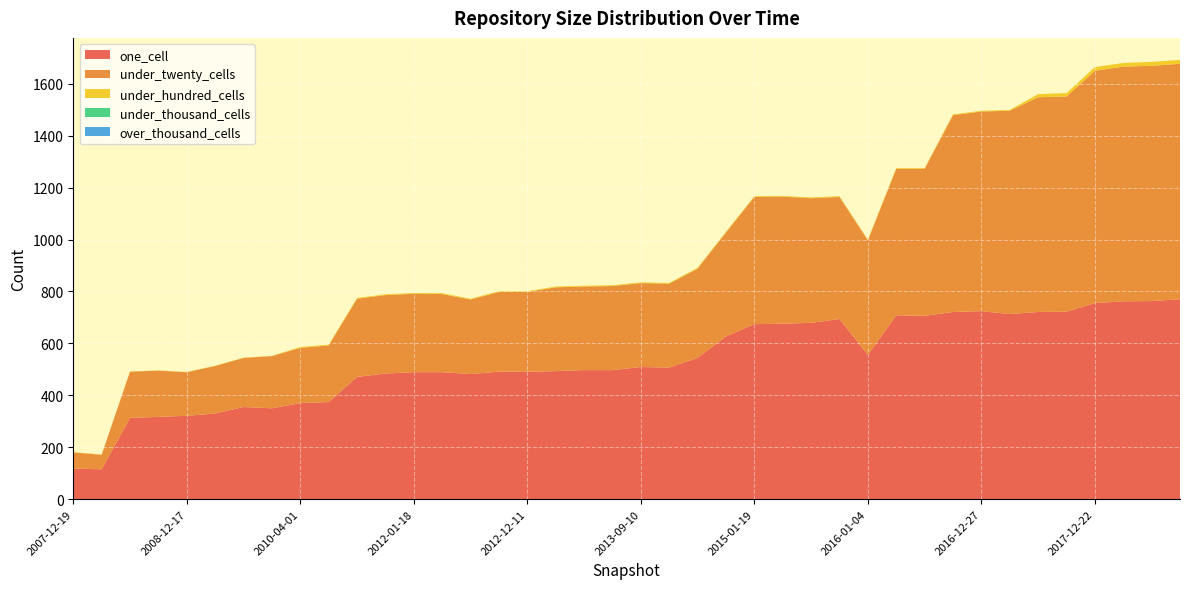

Reading right to left, extract all data points from this chart.

one_cell: 2018-09-28=770	2018-07-11=763	2018-04-09=762	2017-12-22=755	2017-10-12=722	2017-07-24=721	2017-04-12=713	2016-12-27=724	2016-10-07=721	2016-07-04=706	2016-04-05=708	2016-01-04=556	2015-10-01=694	2015-07-03=679	2015-04-09=676	2015-01-19=674	2014-09-08=627	2014-03-28=544	2013-12-20=507	2013-09-10=509	2013-07-09=497	2013-05-21=497	2013-02-20=493	2012-12-11=491	2012-10-31=491	2012-07-13=482	2012-03-26=489	2012-01-18=489	2011-06-10=484	2011-02-21=471	2010-07-26=374	2010-04-01=370	2009-09-25=350	2009-06-17=355	2009-04-06=330	2008-12-17=321	2008-10-10=317	2008-06-27=313	2008-04-01=115	2007-12-19=118
under_twenty_cells: 2018-09-28=907	2018-07-11=906	2018-04-09=904	2017-12-22=895	2017-10-12=829	2017-07-24=827	2017-04-12=783	2016-12-27=769	2016-10-07=758	2016-07-04=566	2016-04-05=564	2016-01-04=441	2015-10-01=470	2015-07-03=480	2015-04-09=489	2015-01-19=490	2014-09-08=400	2014-03-28=344	2013-12-20=323	2013-09-10=323	2013-07-09=324	2013-05-21=322	2013-02-20=323	2012-12-11=307	2012-10-31=307	2012-07-13=287	2012-03-26=301	2012-01-18=302	2011-06-10=302	2011-02-21=301	2010-07-26=218	2010-04-01=213	2009-09-25=201	2009-06-17=189	2009-04-06=183	2008-12-17=168	2008-10-10=178	2008-06-27=178	2008-04-01=56	2007-12-19=62
under_hundred_cells: 2018-09-28=15	2018-07-11=15	2018-04-09=14	2017-12-22=14	2017-10-12=13	2017-07-24=12	2017-04-12=3	2016-12-27=3	2016-10-07=3	2016-07-04=3	2016-04-05=3	2016-01-04=3	2015-10-01=3	2015-07-03=3	2015-04-09=3	2015-01-19=3	2014-09-08=3	2014-03-28=3	2013-12-20=3	2013-09-10=3	2013-07-09=3	2013-05-21=3	2013-02-20=3	2012-12-11=3	2012-10-31=3	2012-07-13=3	2012-03-26=3	2012-01-18=3	2011-06-10=3	2011-02-21=3	2010-07-26=3	2010-04-01=3	2009-09-25=1	2009-06-17=1	2009-04-06=1	2008-12-17=1	2008-10-10=1	2008-06-27=1	2008-04-01=1	2007-12-19=1
under_thousand_cells: 2018-09-28=0	2018-07-11=0	2018-04-09=0	2017-12-22=0	2017-10-12=0	2017-07-24=0	2017-04-12=0	2016-12-27=0	2016-10-07=0	2016-07-04=0	2016-04-05=0	2016-01-04=0	2015-10-01=0	2015-07-03=0	2015-04-09=0	2015-01-19=0	2014-09-08=0	2014-03-28=0	2013-12-20=0	2013-09-10=0	2013-07-09=0	2013-05-21=0	2013-02-20=0	2012-12-11=0	2012-10-31=0	2012-07-13=0	2012-03-26=0	2012-01-18=0	2011-06-10=0	2011-02-21=0	2010-07-26=0	2010-04-01=0	2009-09-25=0	2009-06-17=0	2009-04-06=0	2008-12-17=0	2008-10-10=0	2008-06-27=0	2008-04-01=0	2007-12-19=0
over_thousand_cells: 2018-09-28=0	2018-07-11=0	2018-04-09=0	2017-12-22=0	2017-10-12=0	2017-07-24=0	2017-04-12=0	2016-12-27=0	2016-10-07=0	2016-07-04=0	2016-04-05=0	2016-01-04=0	2015-10-01=0	2015-07-03=0	2015-04-09=0	2015-01-19=0	2014-09-08=0	2014-03-28=0	2013-12-20=0	2013-09-10=0	2013-07-09=0	2013-05-21=0	2013-02-20=0	2012-12-11=0	2012-10-31=0	2012-07-13=0	2012-03-26=0	2012-01-18=0	2011-06-10=0	2011-02-21=0	2010-07-26=0	2010-04-01=0	2009-09-25=0	2009-06-17=0	2009-04-06=0	2008-12-17=0	2008-10-10=0	2008-06-27=0	2008-04-01=0	2007-12-19=0